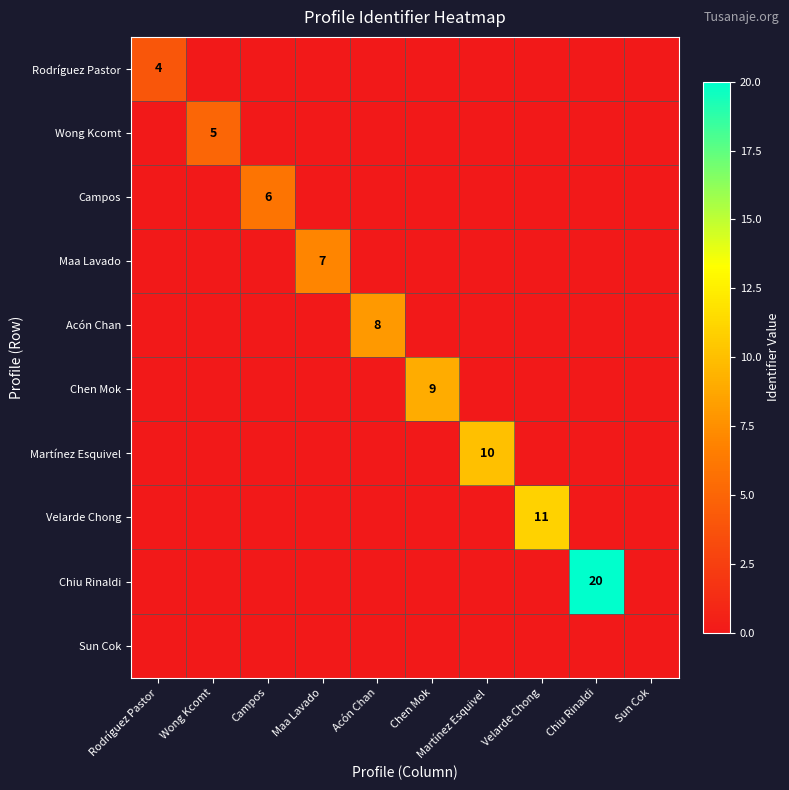

Which has a higher value, Chen Mok or Campos?

Chen Mok